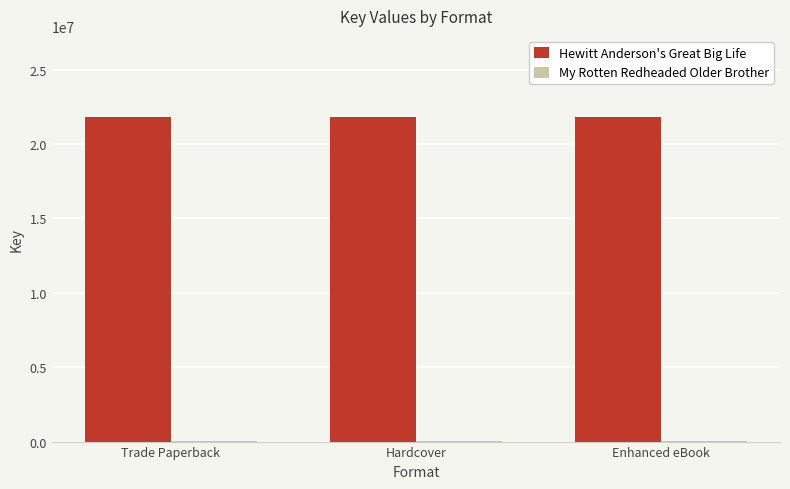

What is the maximum value shown in the chart?

21813772